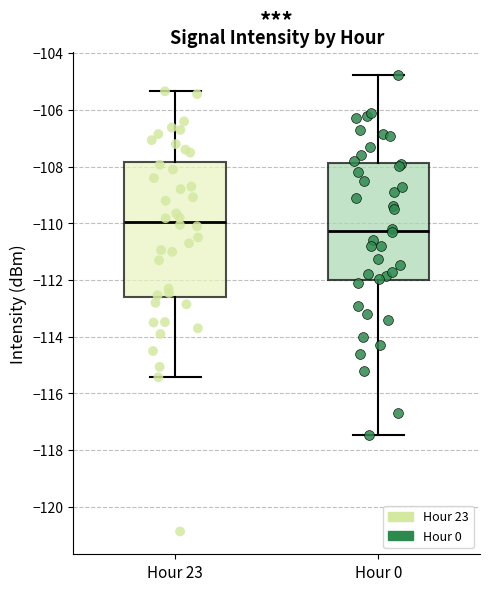

Comparing the boxes themselves (not the whiskers), which one is the tallest?

Hour 23